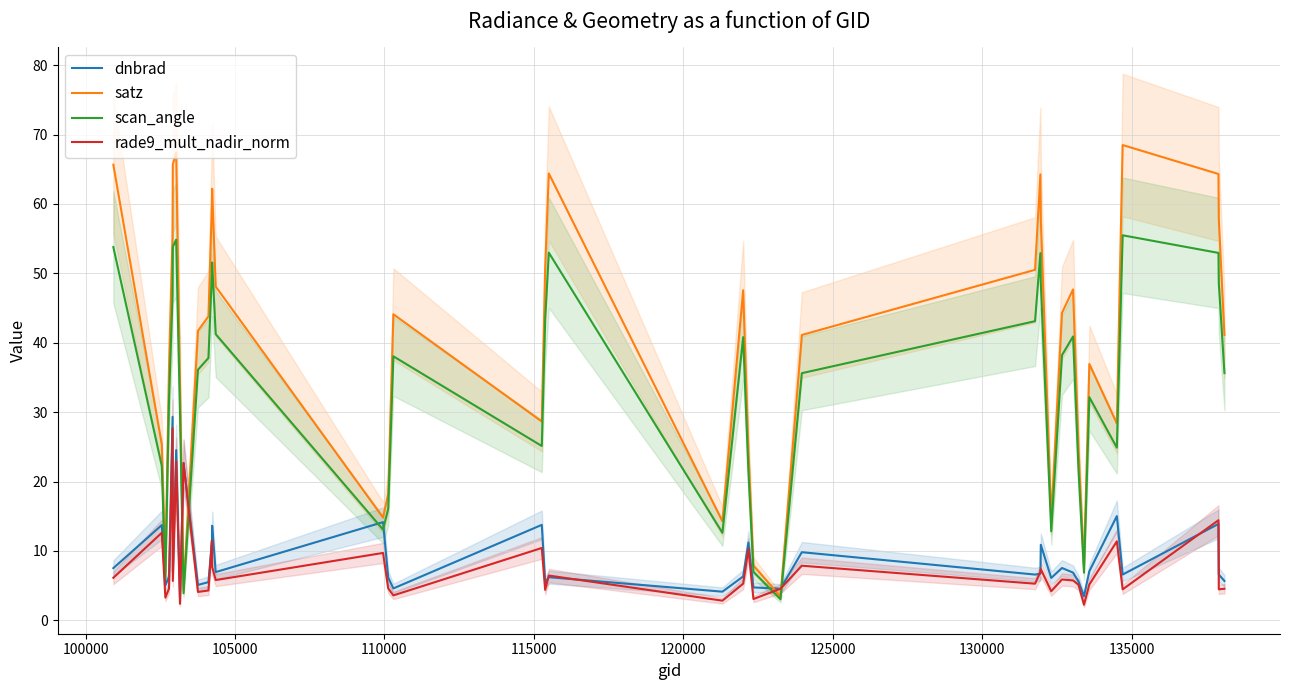

True or false: dnbrad and satz intersect in this chart.

True